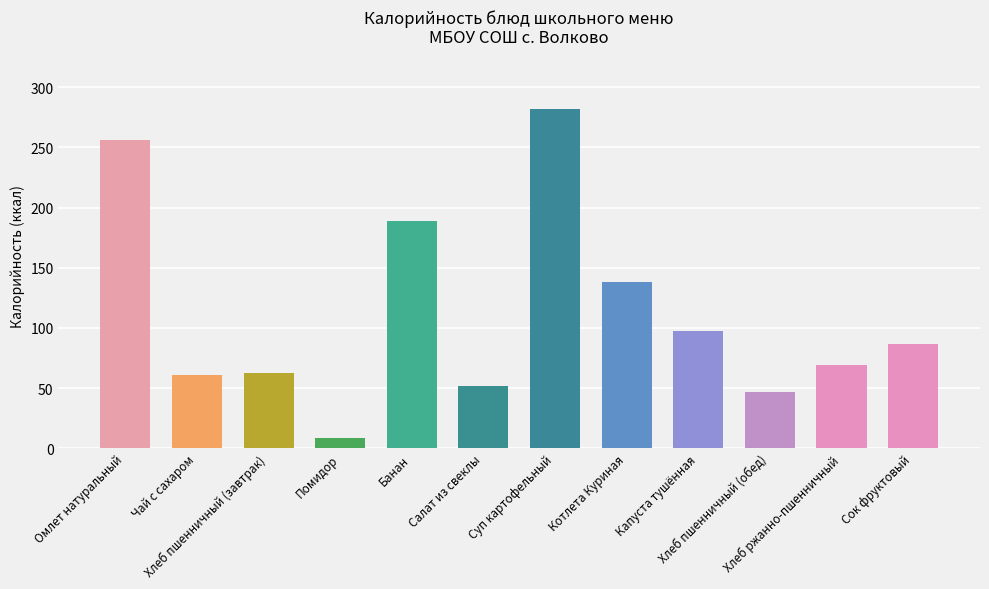

List the labels in order of value, largest first.

Суп картофельный, Омлет натуральный, Банан, Котлета Куриная, Капуста тушённая, Сок фруктовый, Хлеб ржанно-пшенничный, Хлеб пшенничный (завтрак), Чай с сахаром, Салат из свеклы, Хлеб пшенничный (обед), Помидор